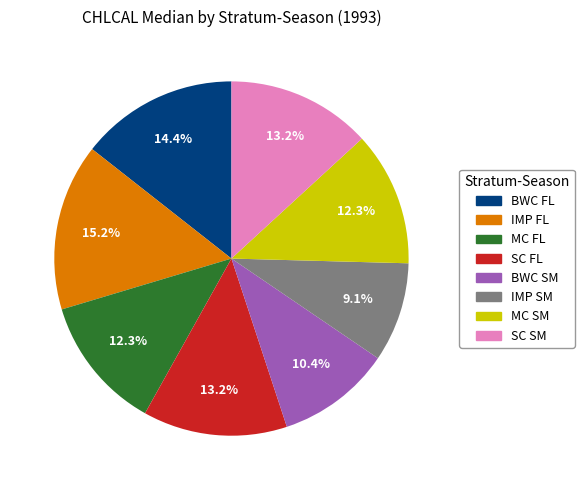

Which category has the smallest portion of the pie?

IMP SM